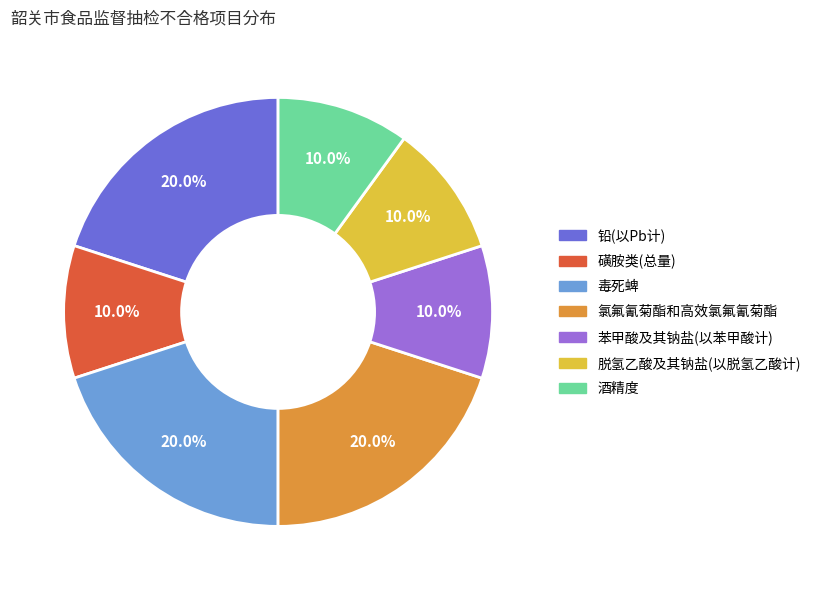

Is 铅(以Pb计) the majority of the pie?

No